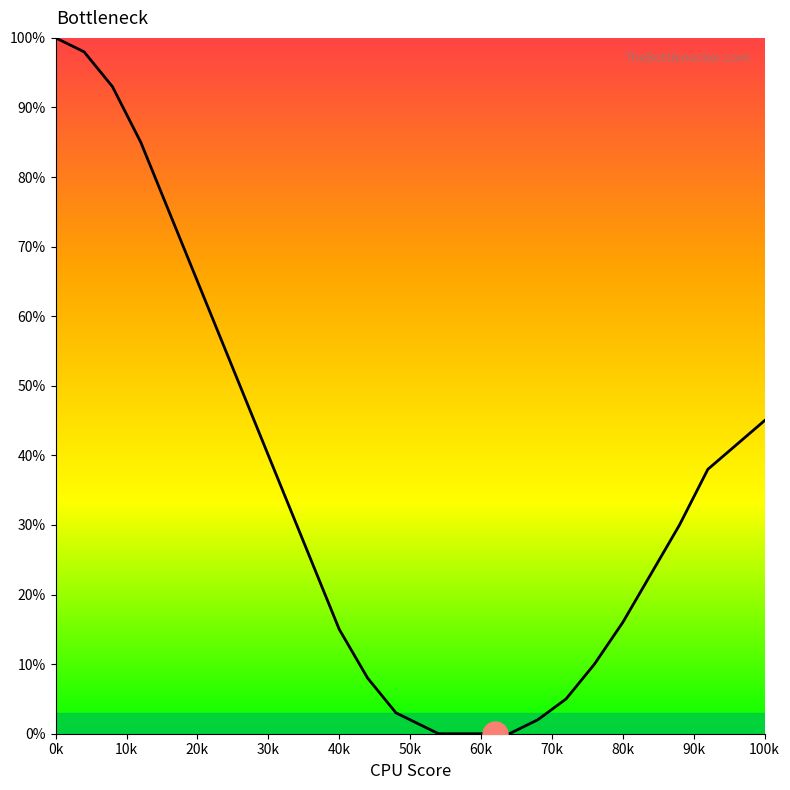

What is the maximum value shown in the chart?

100